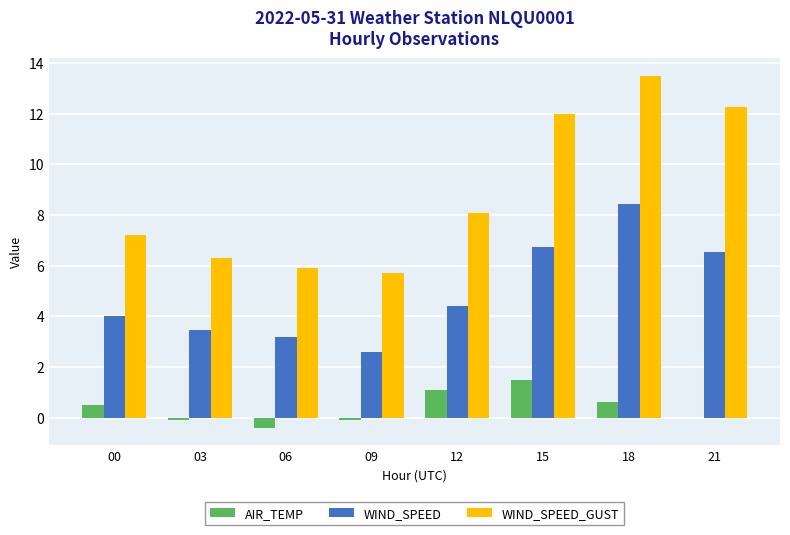

What is the total value across all series at 06?

8.7